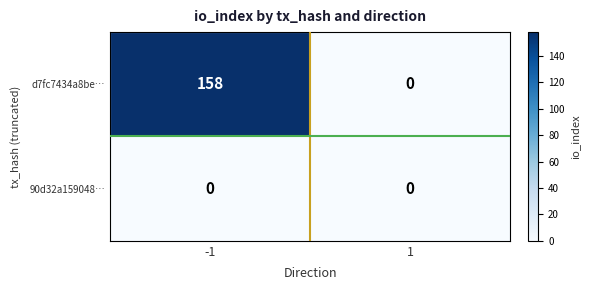

Rank the series by their maximum value, from lowest to highest.

90d32a159048…, d7fc7434a8be…